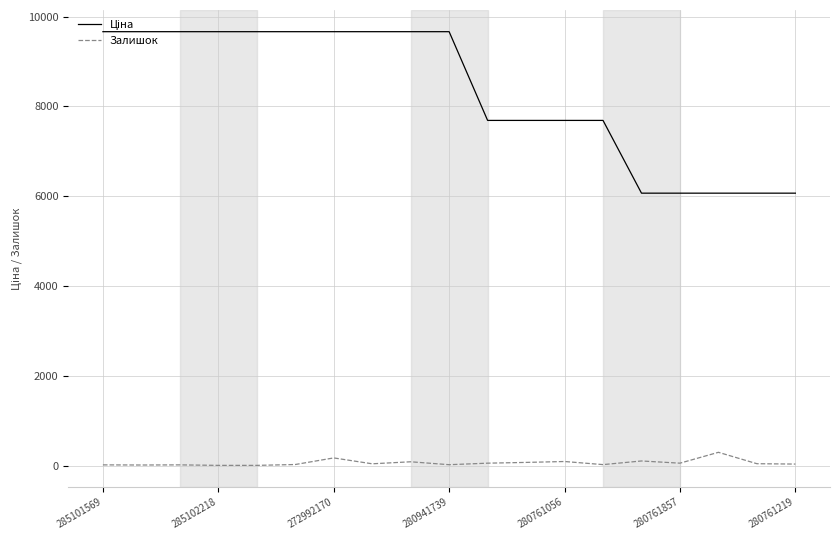

What is the difference between the maximum and minimum values in the Залишок series?

291.0